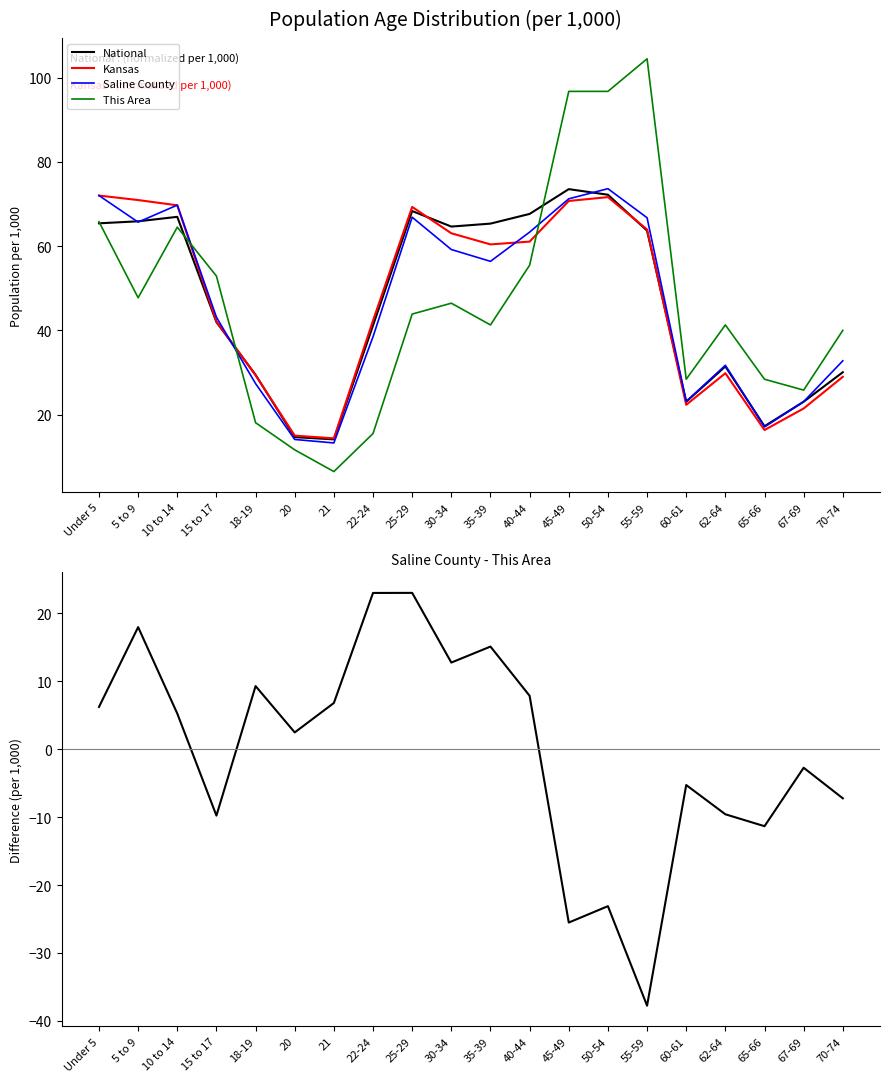

The Kansas series shows 69.7 at 10 to 14. True or false?

True